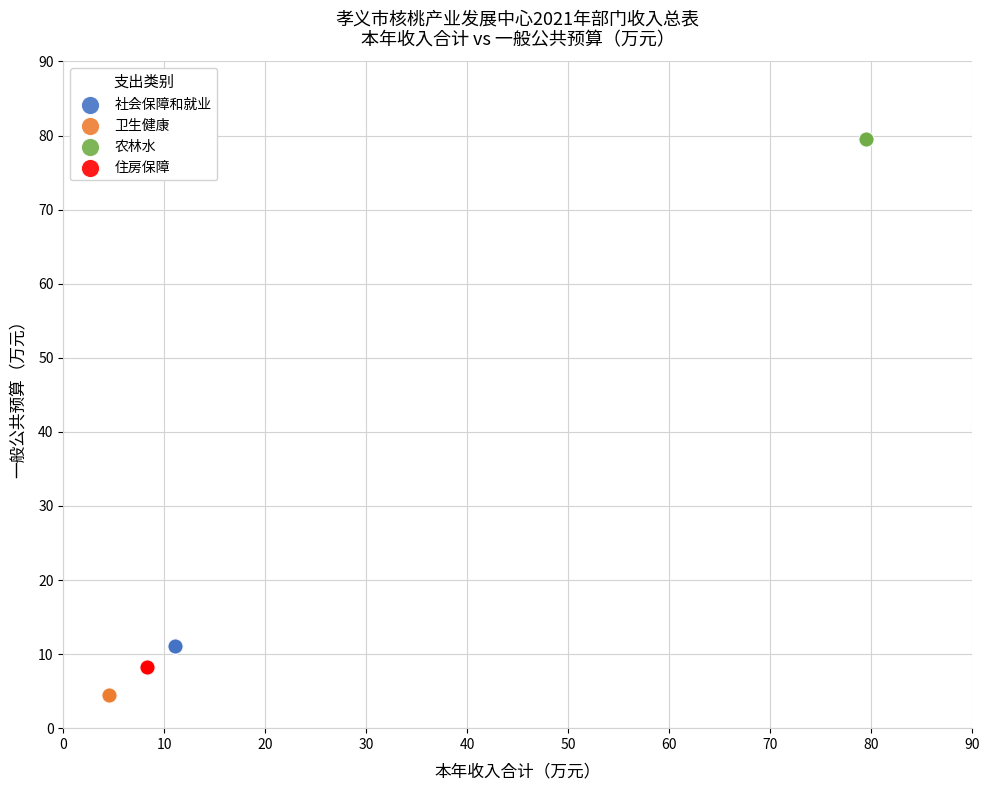

Which series contains the highest Y value?

农林水